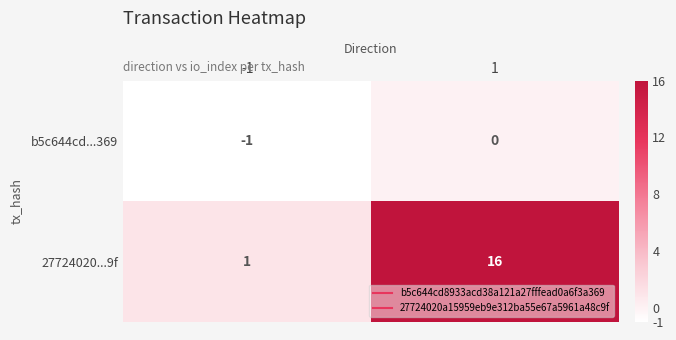

What is the difference between the maximum and minimum values in the 27724020...9f series?

15